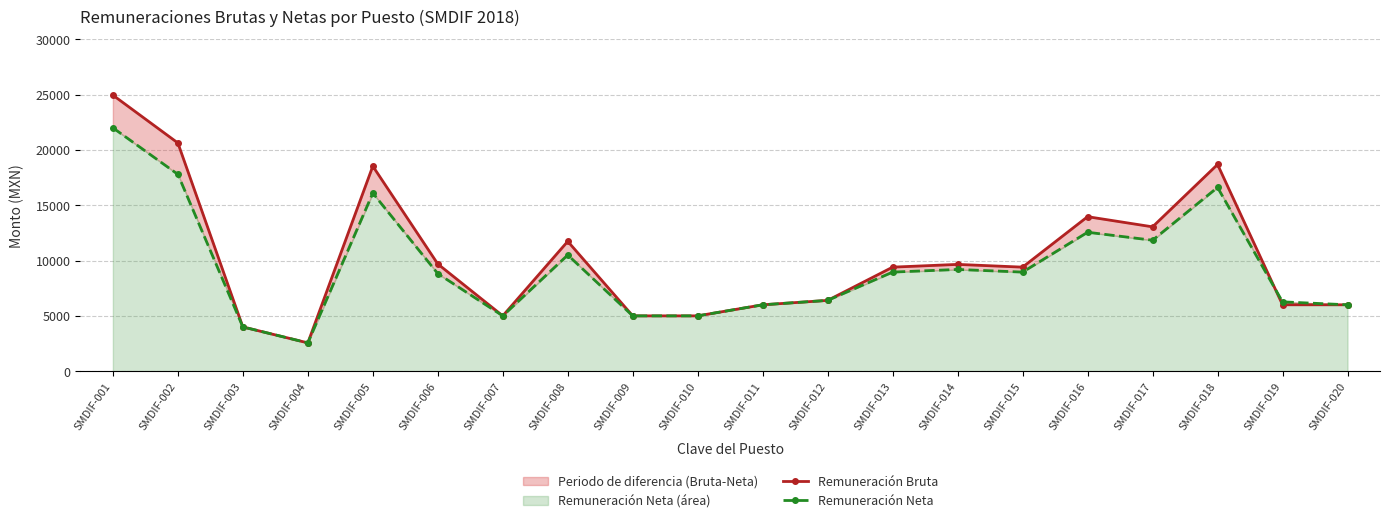

Is it true that Remuneración Neta equals 23688.0 at SMDIF-005?

False